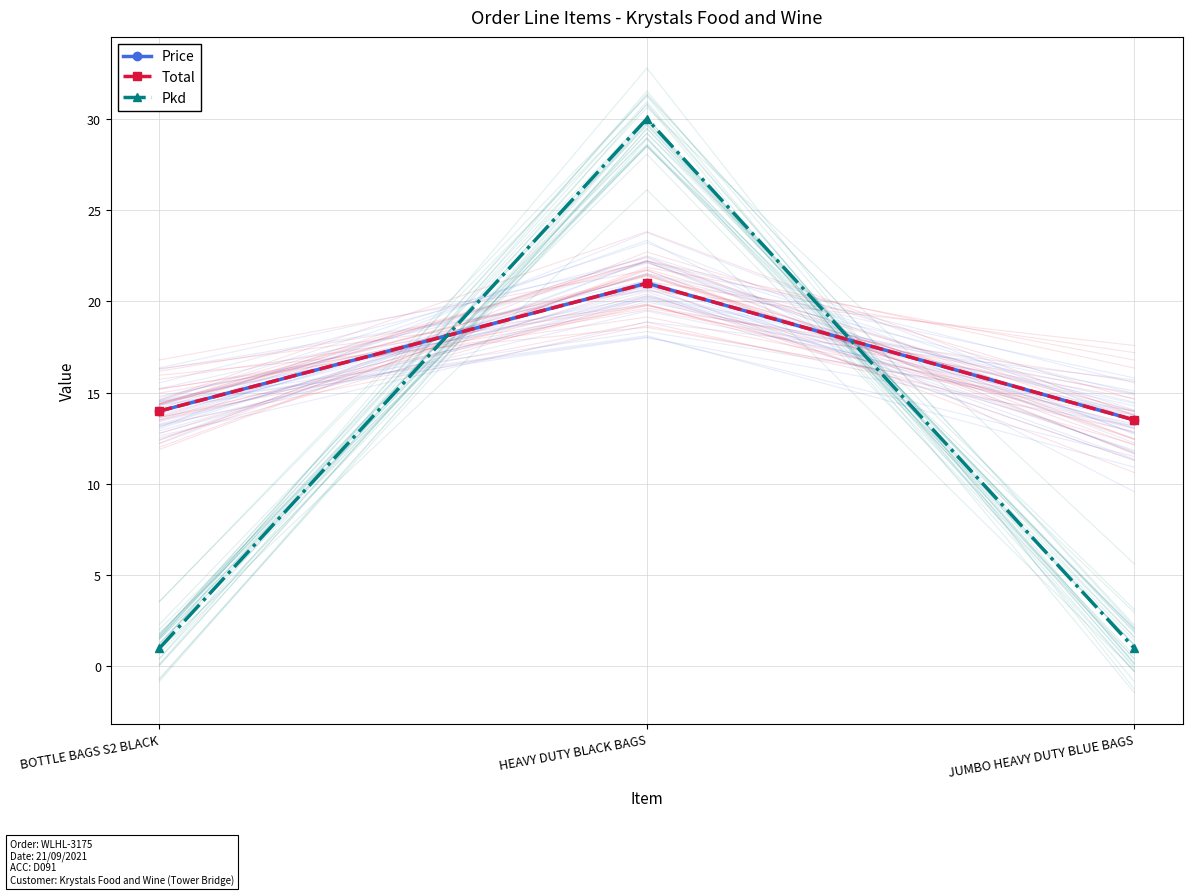

Is the value of Total at BOTTLE BAGS S2 BLACK greater than the value of Pkd at JUMBO HEAVY DUTY BLUE BAGS?

Yes